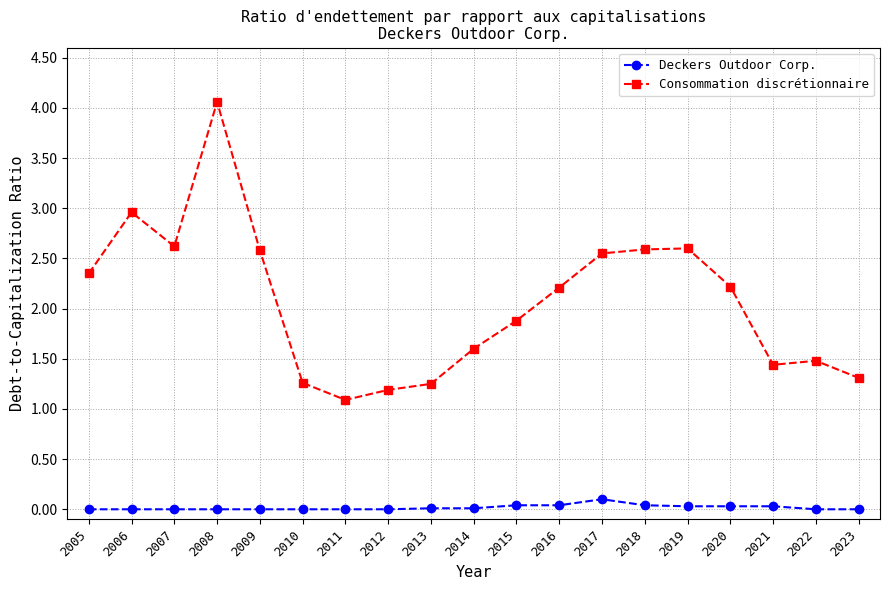

At which category is the sum across all series the highest?

2008